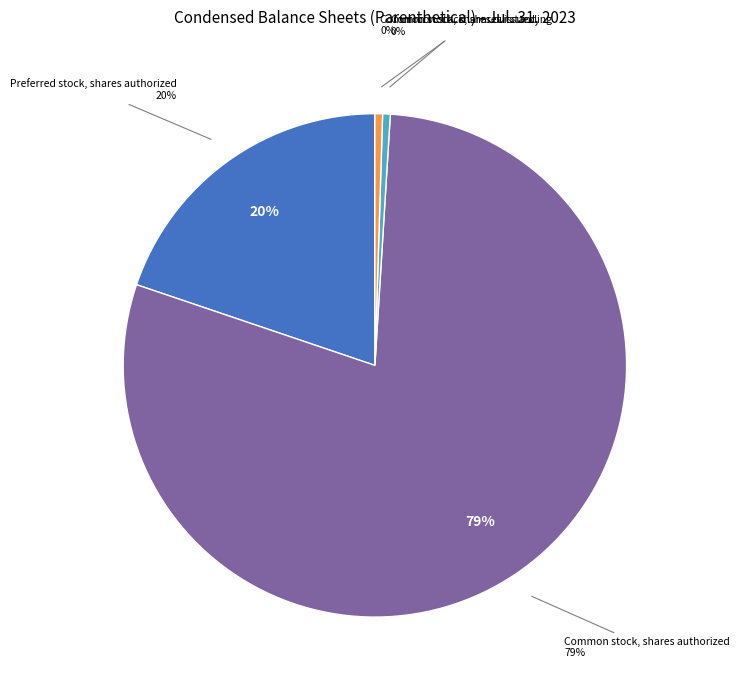

True or false: Preferred stock, shares outstanding accounts for 0% of the total.

True